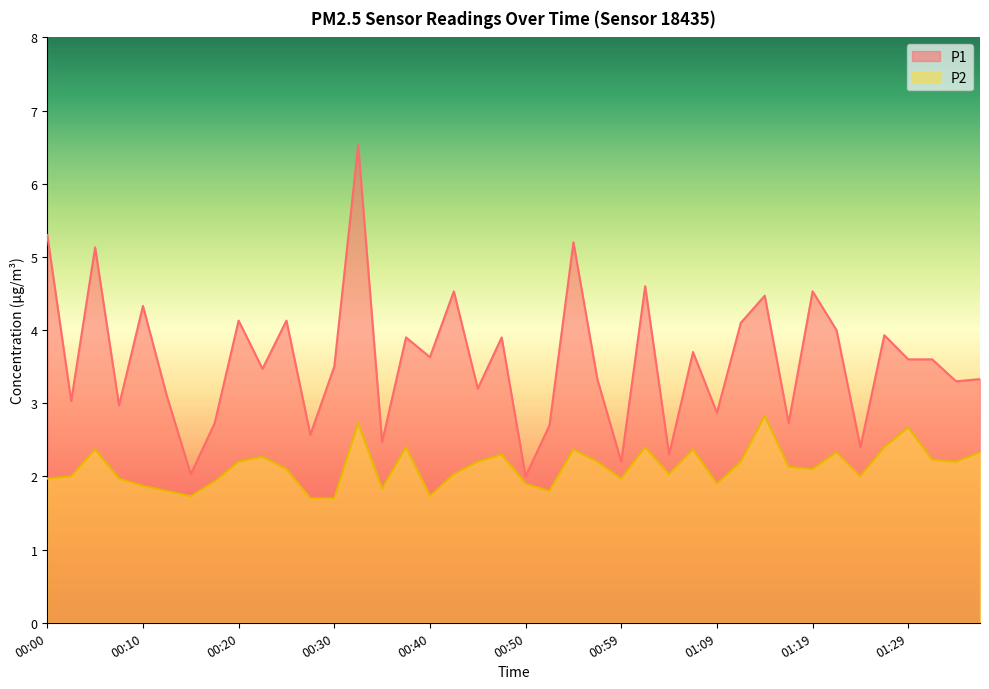

True or false: P2 has more than 0 points higher than both neighbors.

True